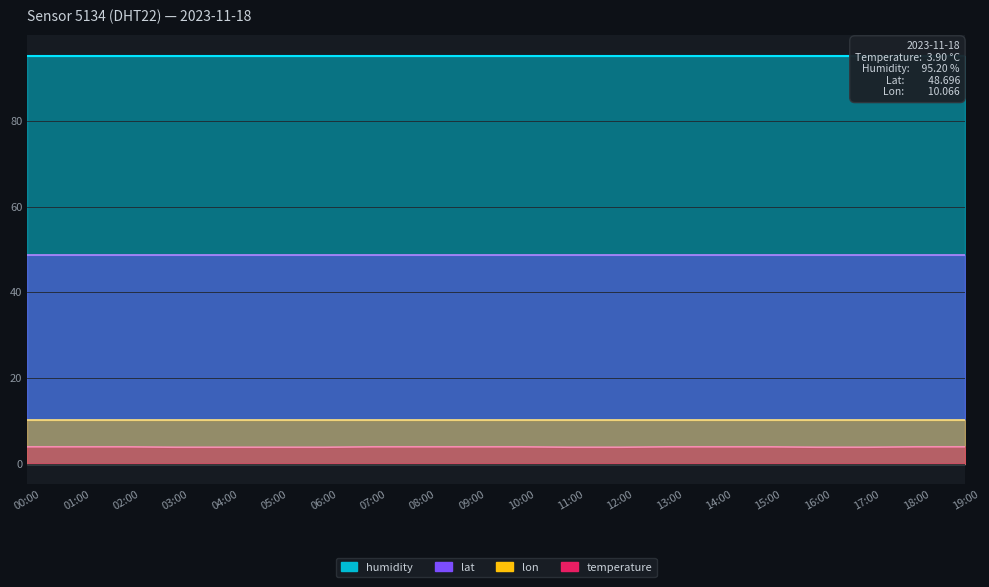

Where is lat nearest to the value 48?

00:00